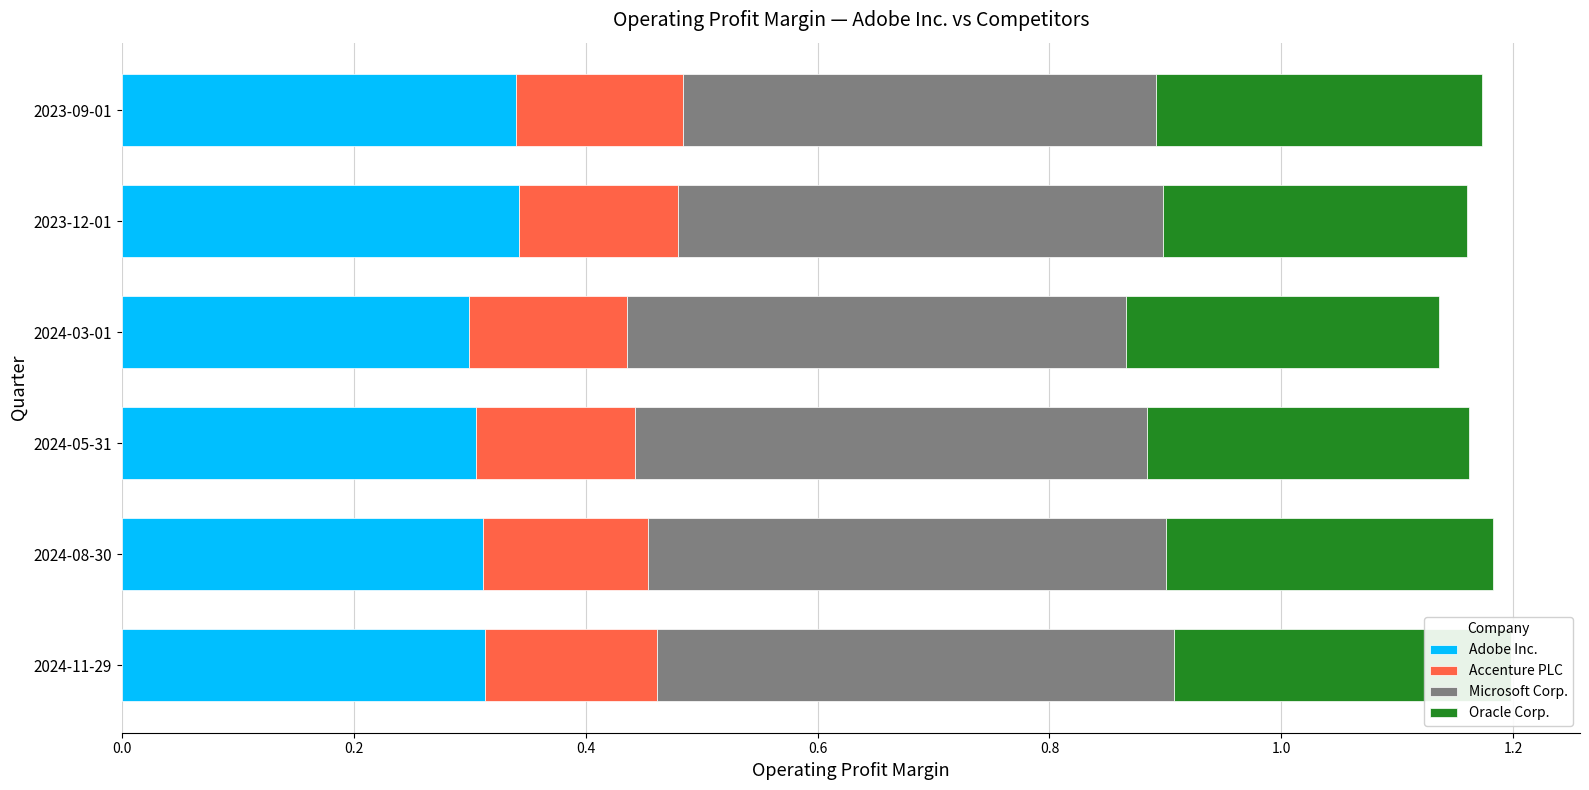

Is the value of Oracle Corp. at 2023-09-01 greater than the value of Microsoft Corp. at 2024-05-31?

No